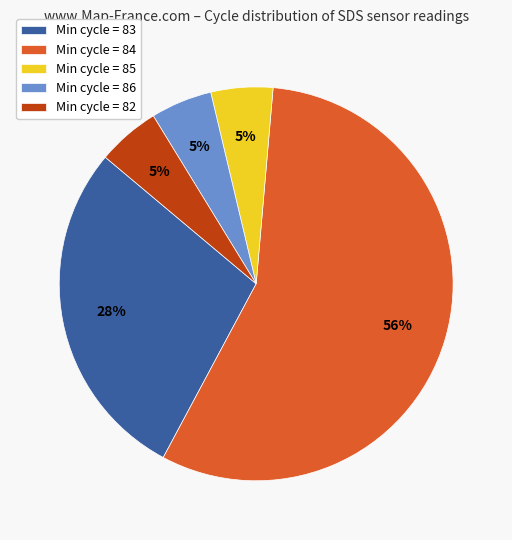

To the nearest percent, what portion does Min cycle = 83 represent?

28%